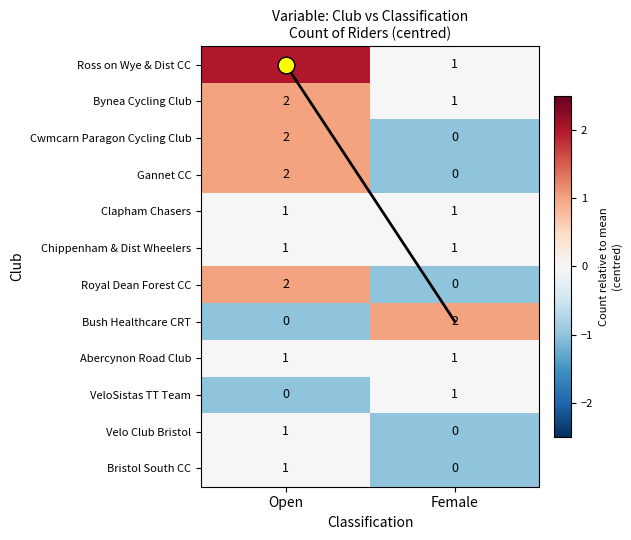

What is the spread (max minus min) of values at Open?

3